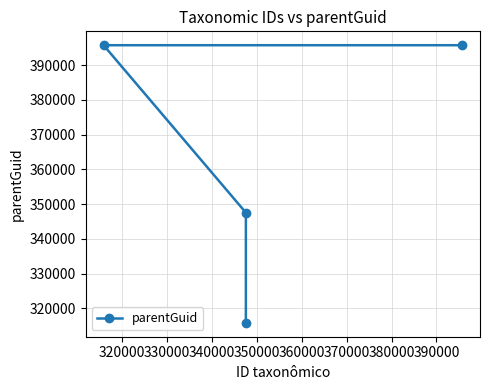

Reading left to right, what are all the values shown in this chart?

395718	395719	347563	315870